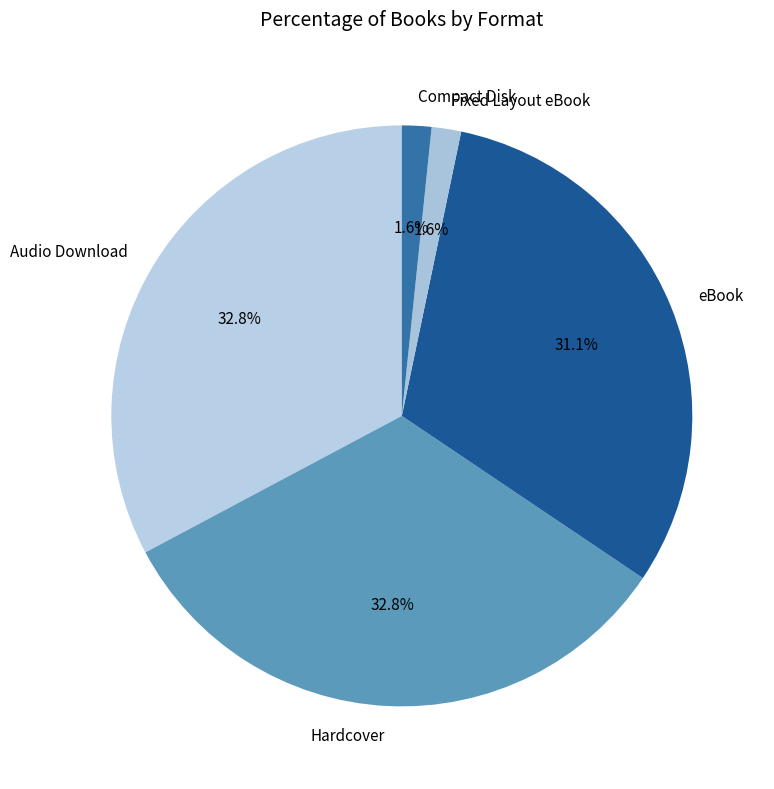

The Hardcover slice represents 42% of the pie. True or false?

False